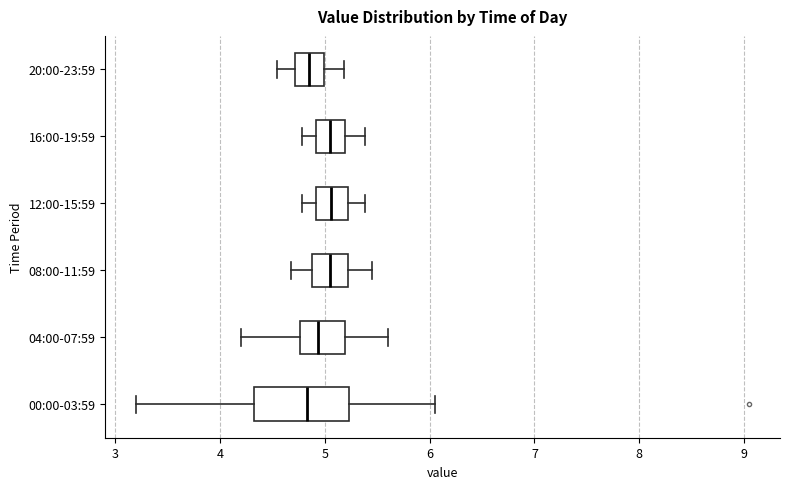

Reading bottom to top, transcribe this box plot: for each box, give where its median line is, the range the box spans, and where its two whiskers end, as read against the x-axis. The values are not printed on the chart, so give them approximately, as read against the axis.

00:00-03:59: median 4.8, box 4.3 to 5.2, whiskers 3.2 to 6.1
04:00-07:59: median 4.9, box 4.8 to 5.2, whiskers 4.2 to 5.6
08:00-11:59: median 5.1, box 4.9 to 5.2, whiskers 4.7 to 5.5
12:00-15:59: median 5.1, box 4.9 to 5.2, whiskers 4.8 to 5.4
16:00-19:59: median 5.1, box 4.9 to 5.2, whiskers 4.8 to 5.4
20:00-23:59: median 4.9, box 4.7 to 5.0, whiskers 4.6 to 5.2